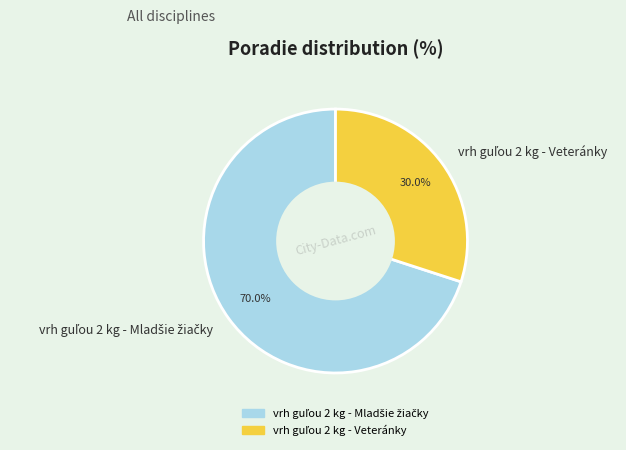

Is there a majority slice in this chart?

Yes